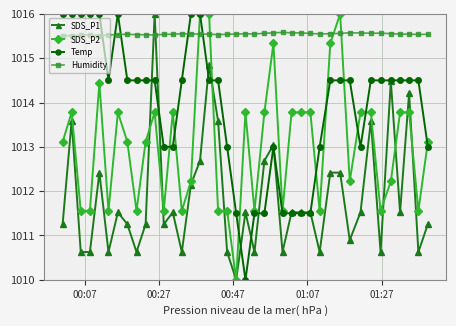

After their last crossing, which series has the higher values: Humidity or Temp?

Humidity